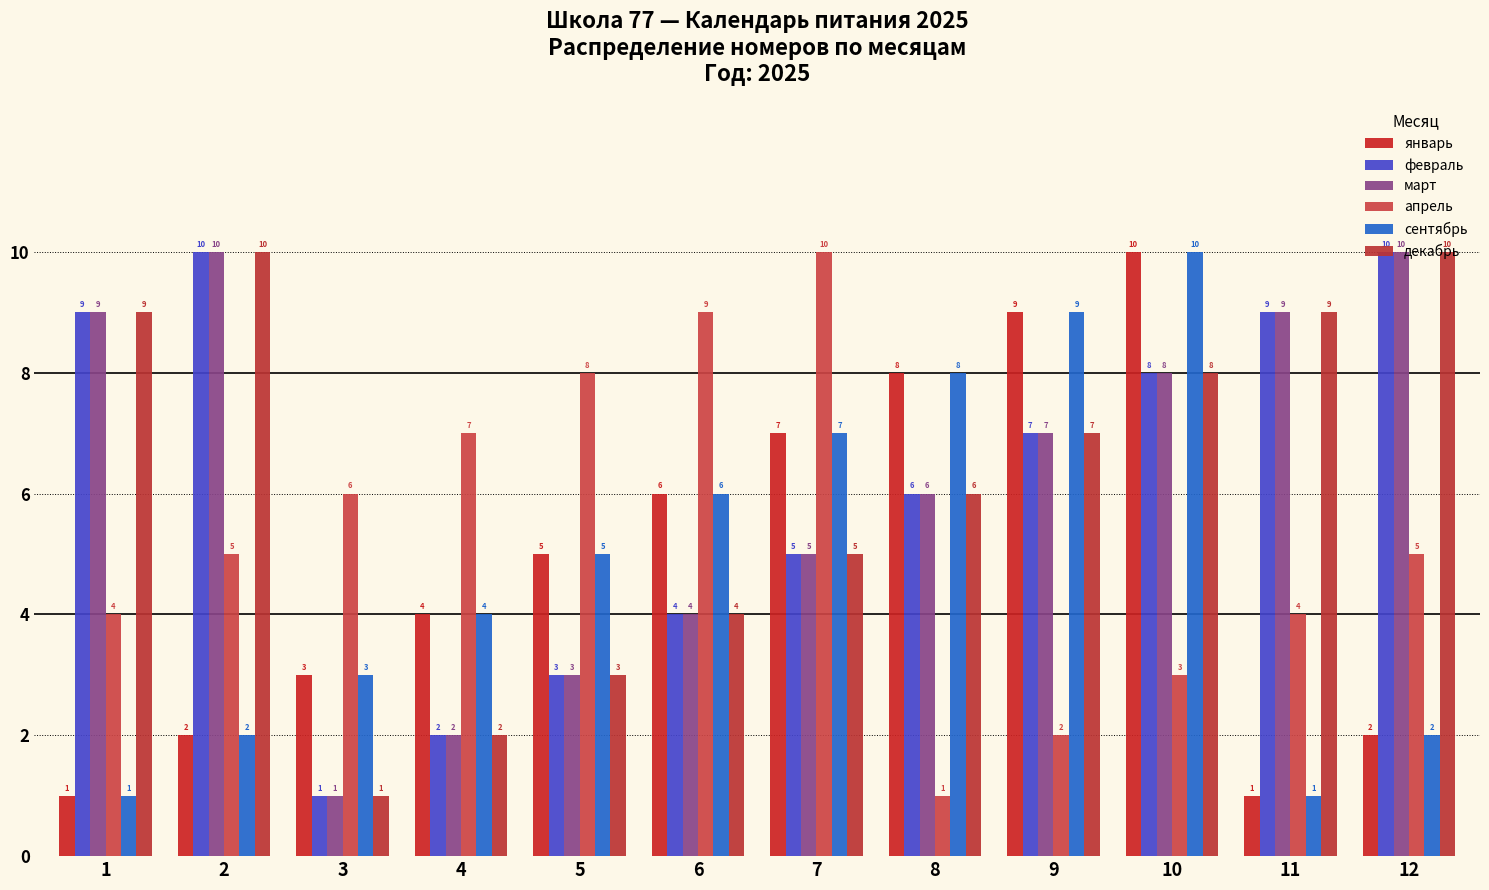

What is the total value across all series at 3?

15